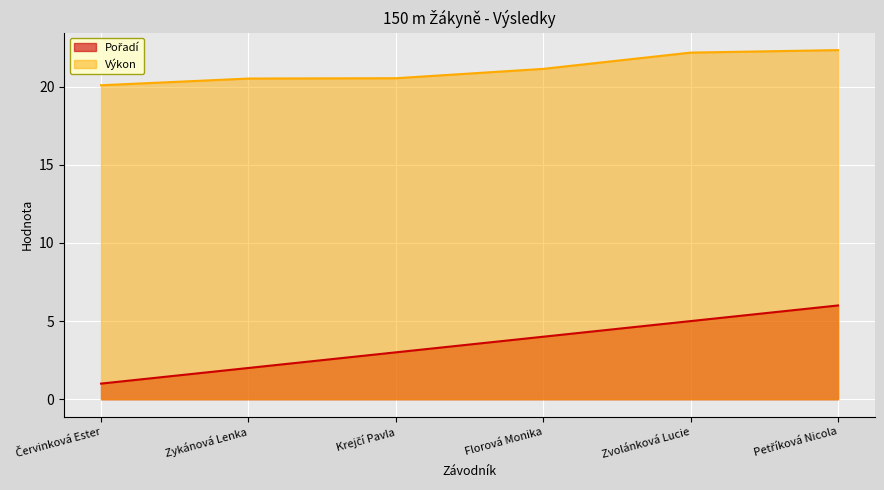

What is the lowest value of the Výkon series?

20.1